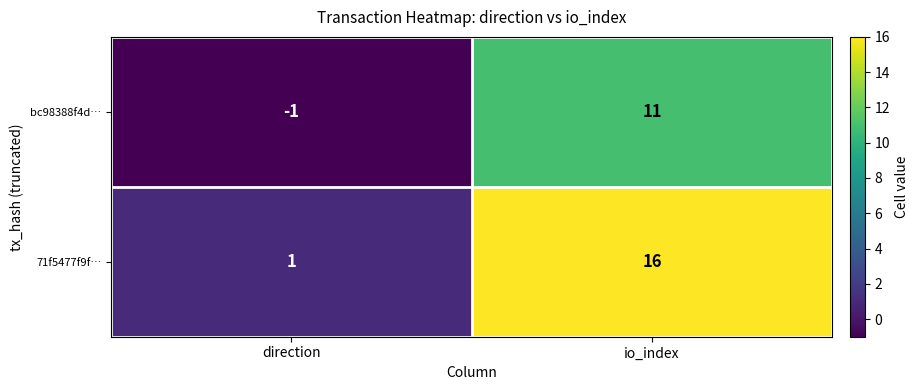

List the series in order of their overall mean, lowest first.

bc98388f4d…, 71f5477f9f…